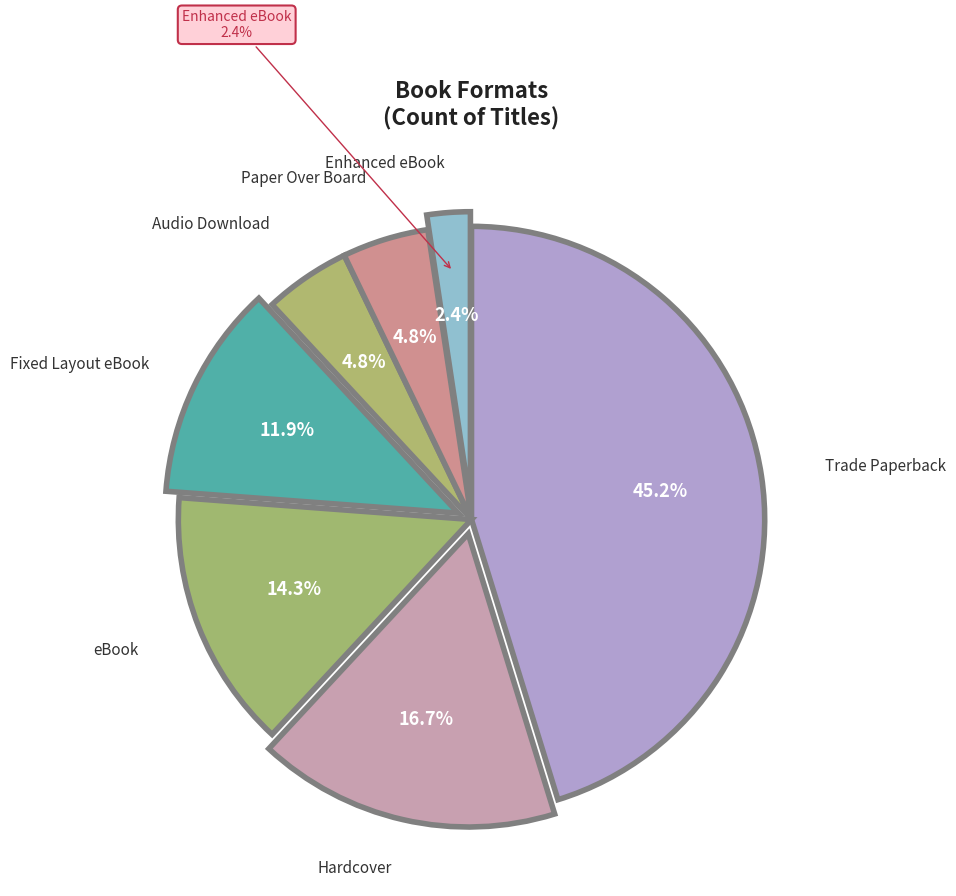

The Hardcover slice represents 9% of the pie. True or false?

False